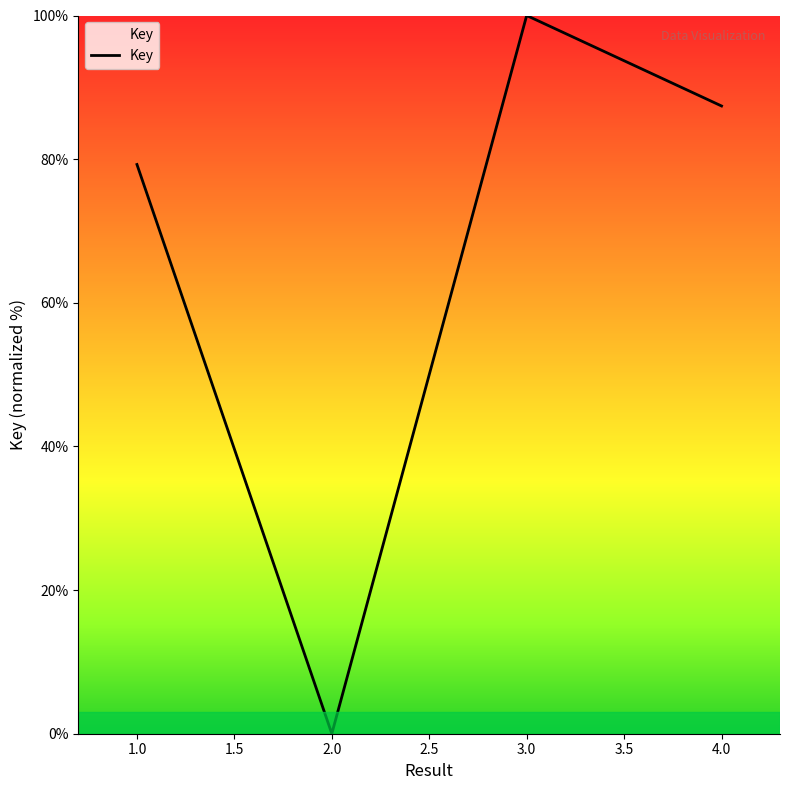

What is the sum of the values at 1.0 and 2.0?

79.3